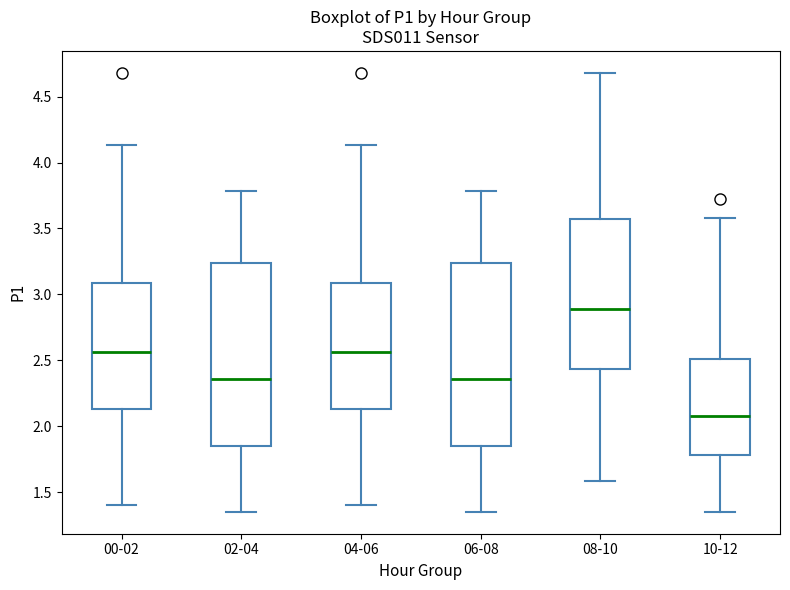

Which box's median line is the highest?

08-10